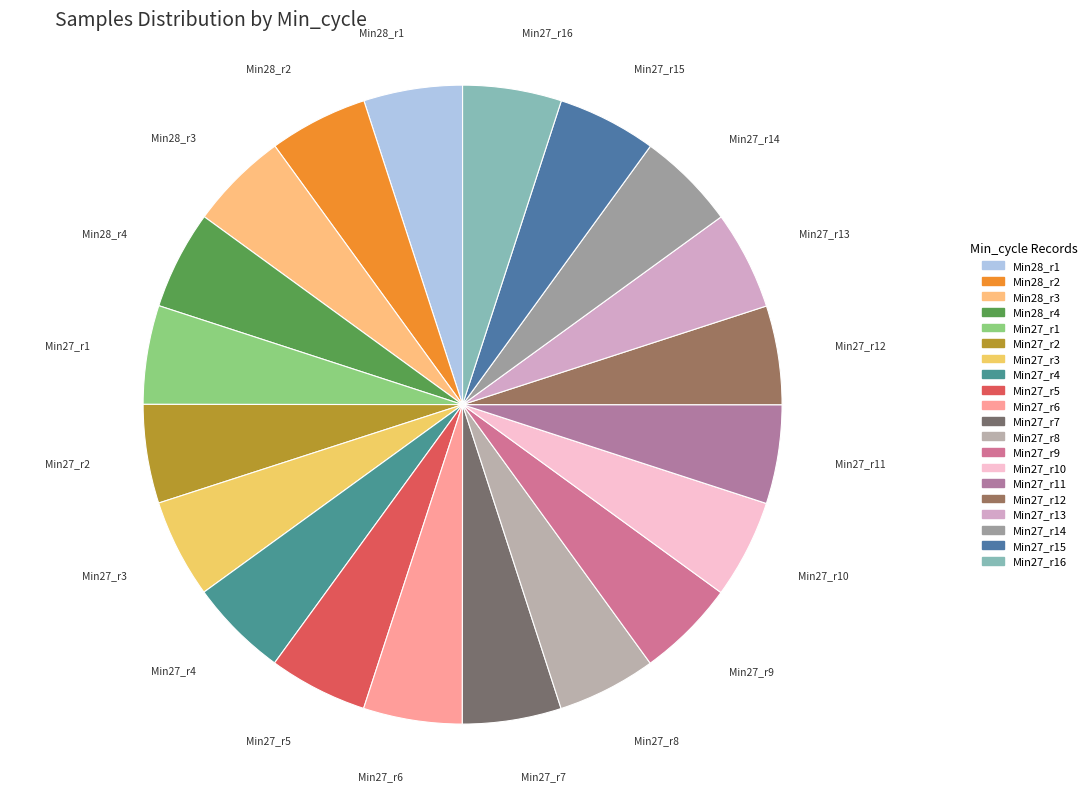

How many slices are in this pie chart?

20